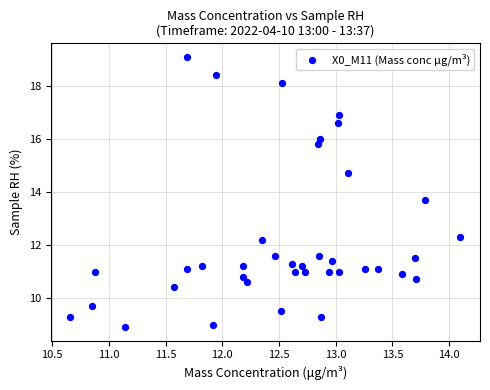

What Y value in the scatter plot is closest to 14?

13.7